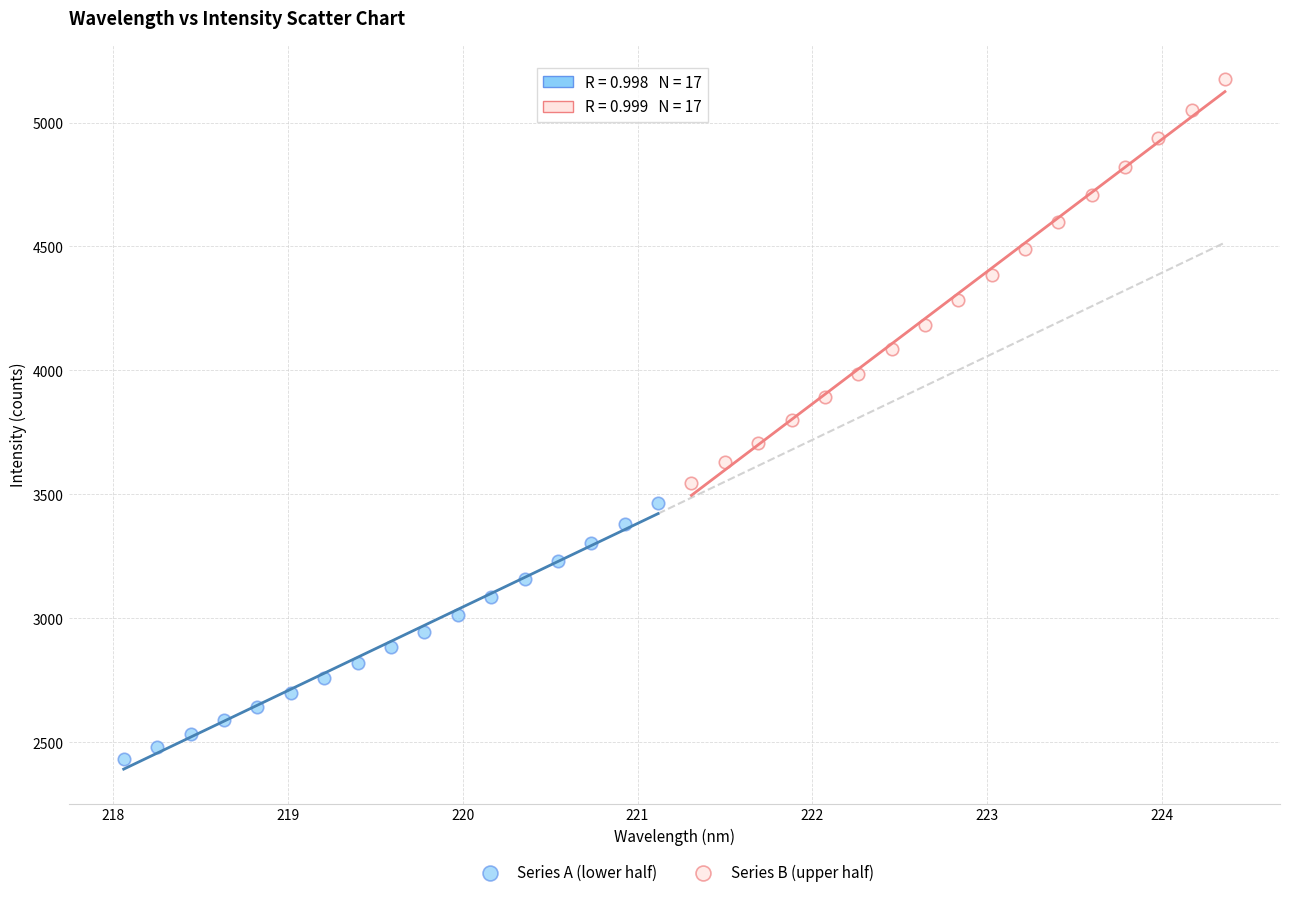

Which series contains the lowest Y value?

Series A (lower half)